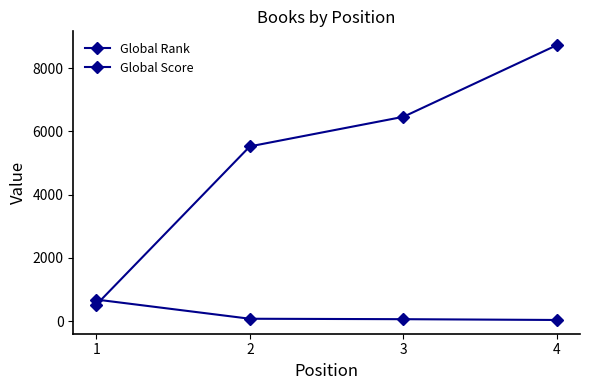

What is the spread (max minus min) of values at 3?

6403